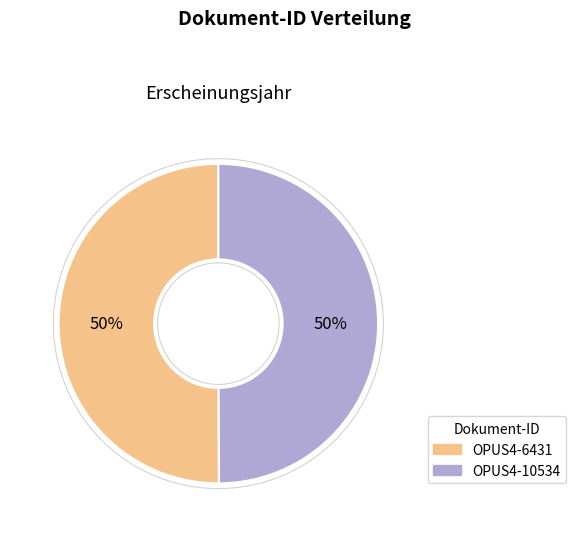

To the nearest percent, what is the average slice percentage?

50%